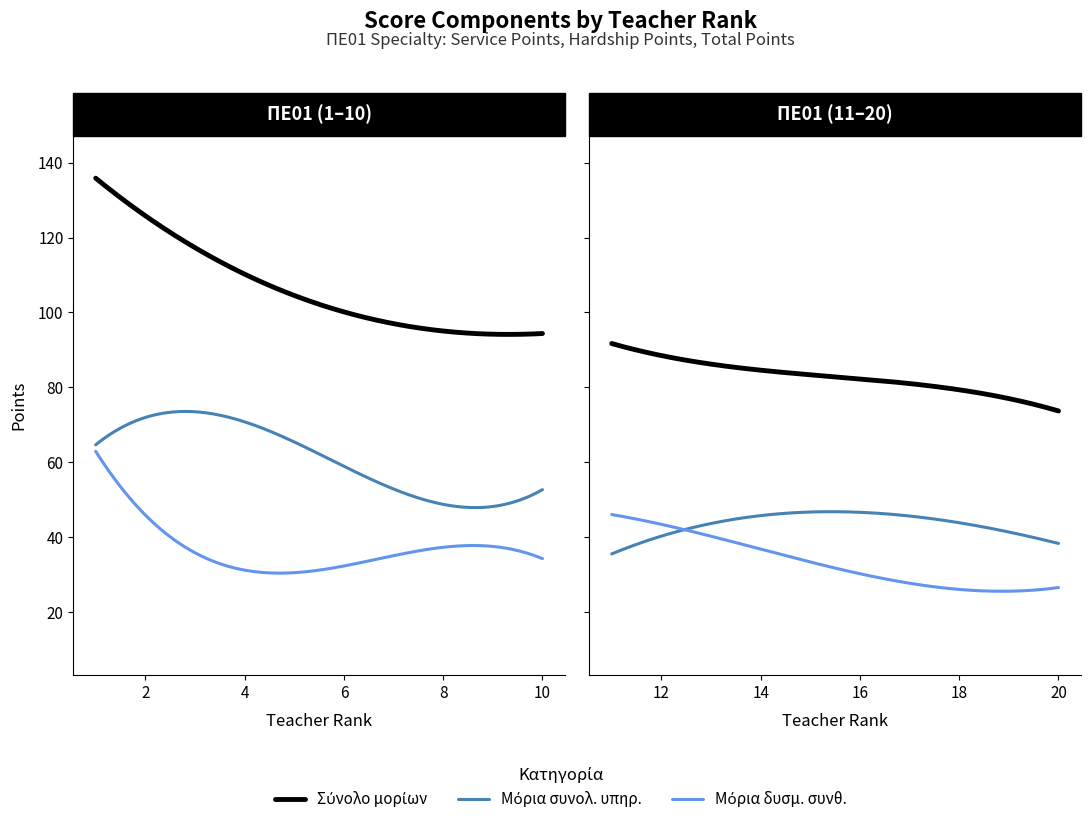

How many distinct data groups are displayed?

3